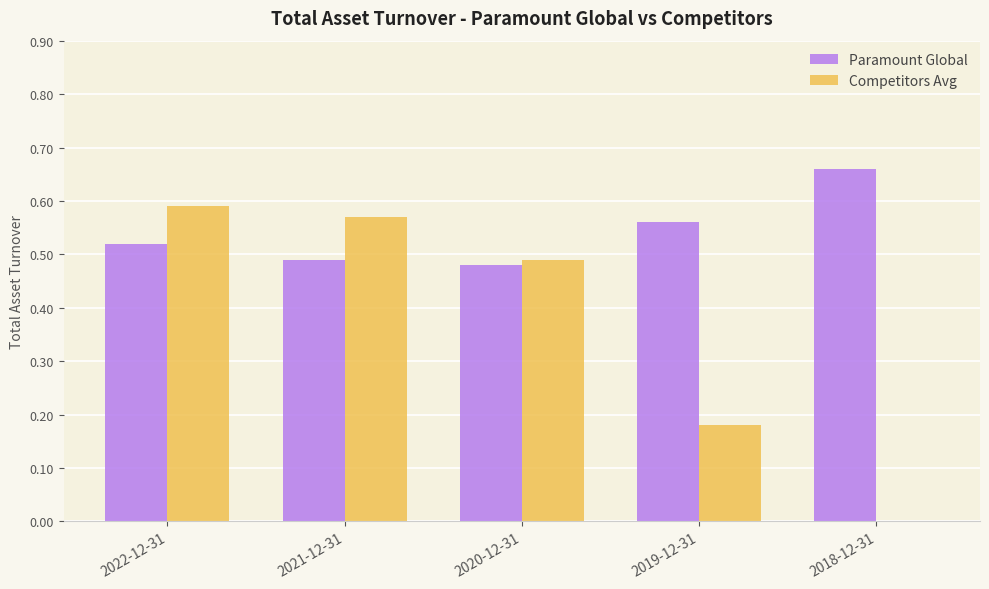

What is the sum of the Paramount Global values at 2020-12-31 and 2022-12-31?

1.0